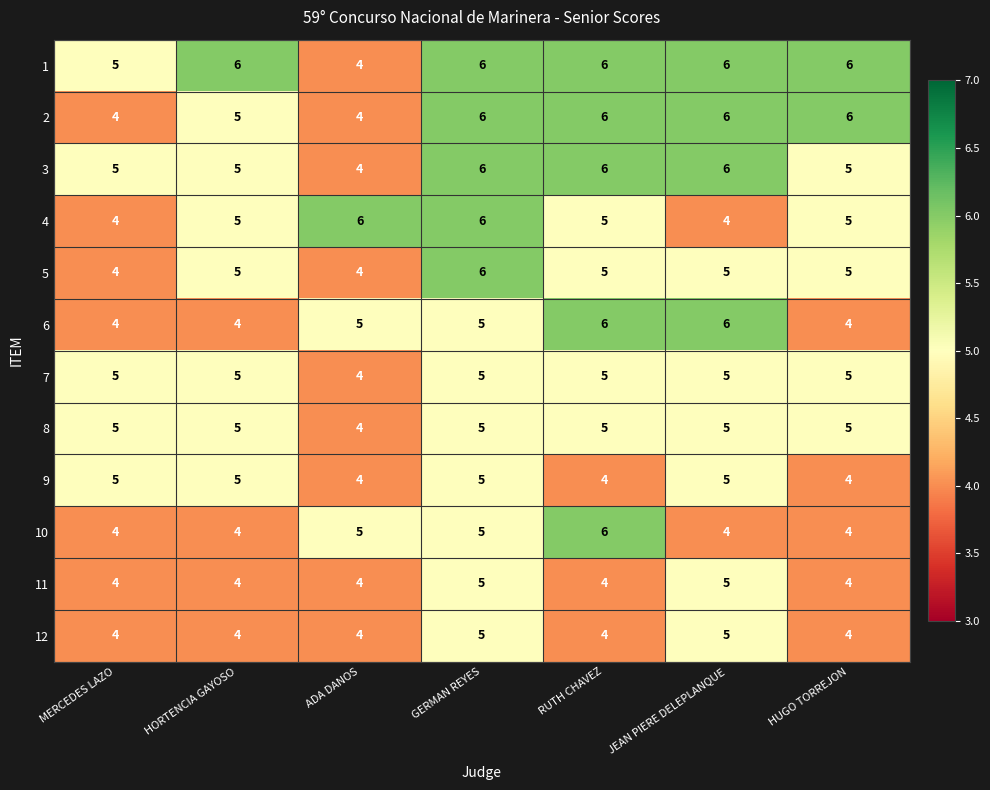

What is the sum of all 8 values?

34